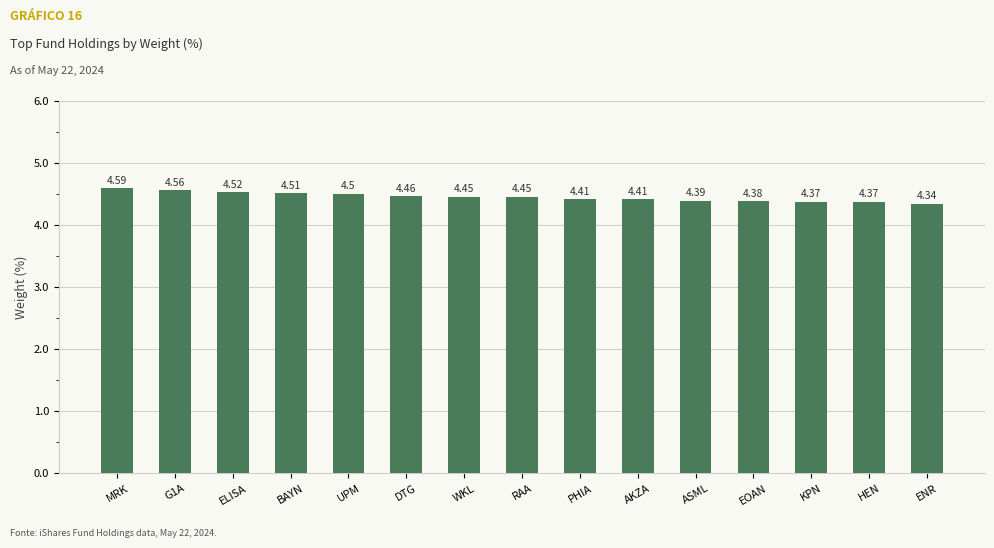

What is the label of the 14th bar from the left?

HEN